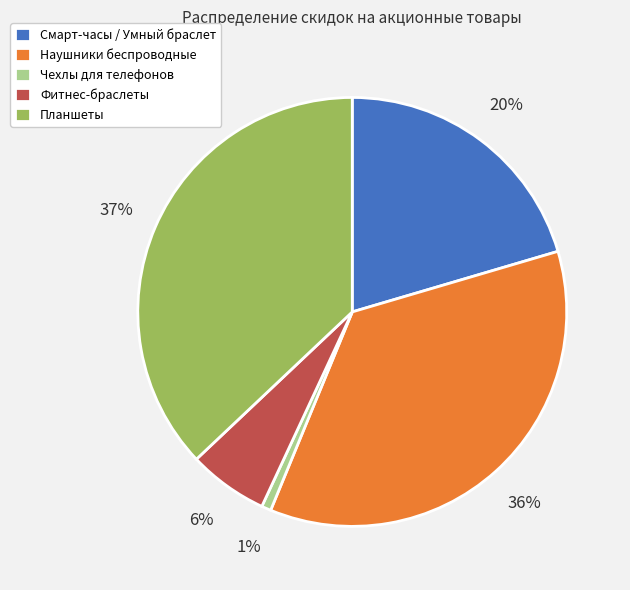

To the nearest percent, what is the average slice percentage?

20%